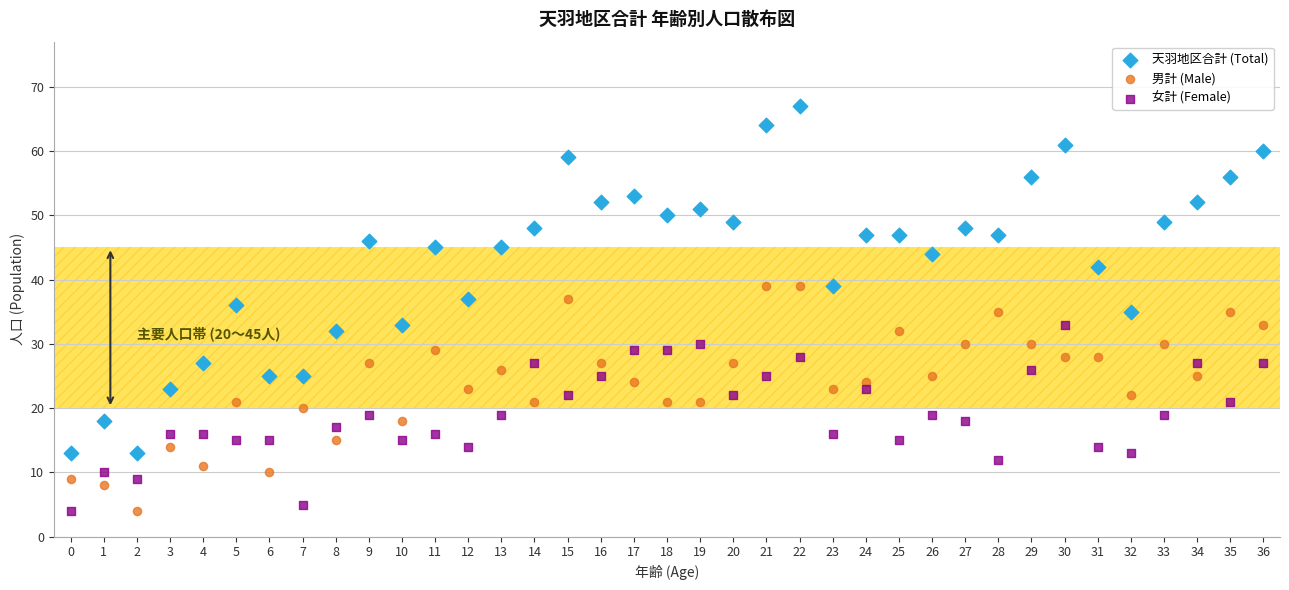

What are all the series names shown in the legend?

天羽地区合計 (Total), 男計 (Male), 女計 (Female)